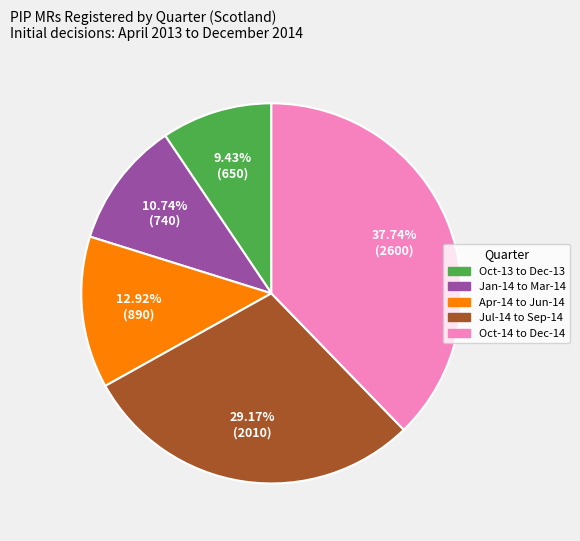

Approximately how many times larger is the value at Jan-14 to Mar-14 compared to Apr-14 to Jun-14?

0.8